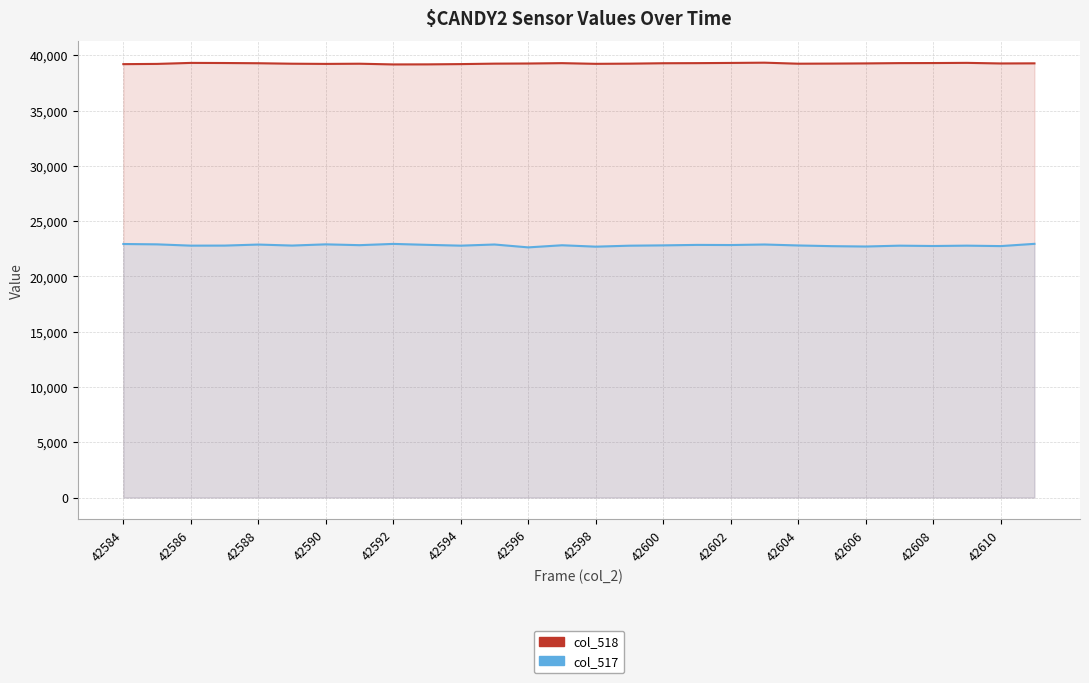

List the series in order of their overall mean, highest first.

col_518, col_517